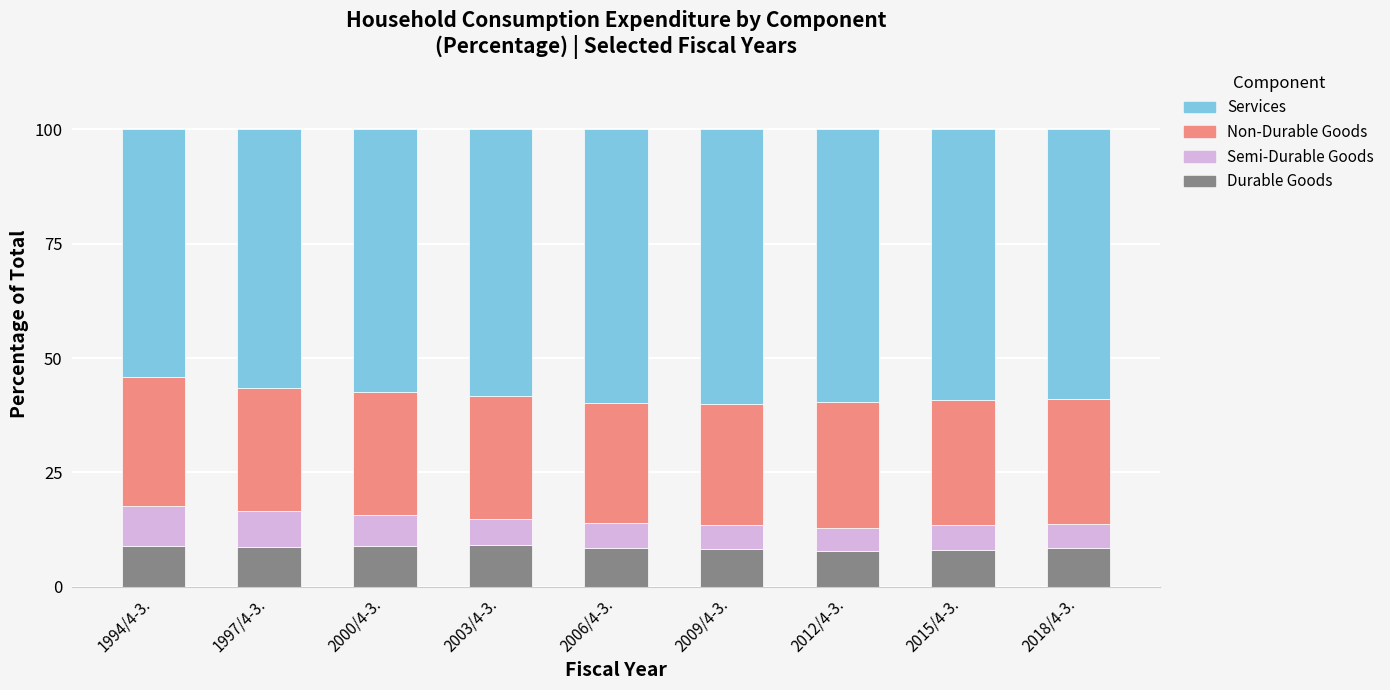

What is the lowest value of the Durable Goods series?

7.8